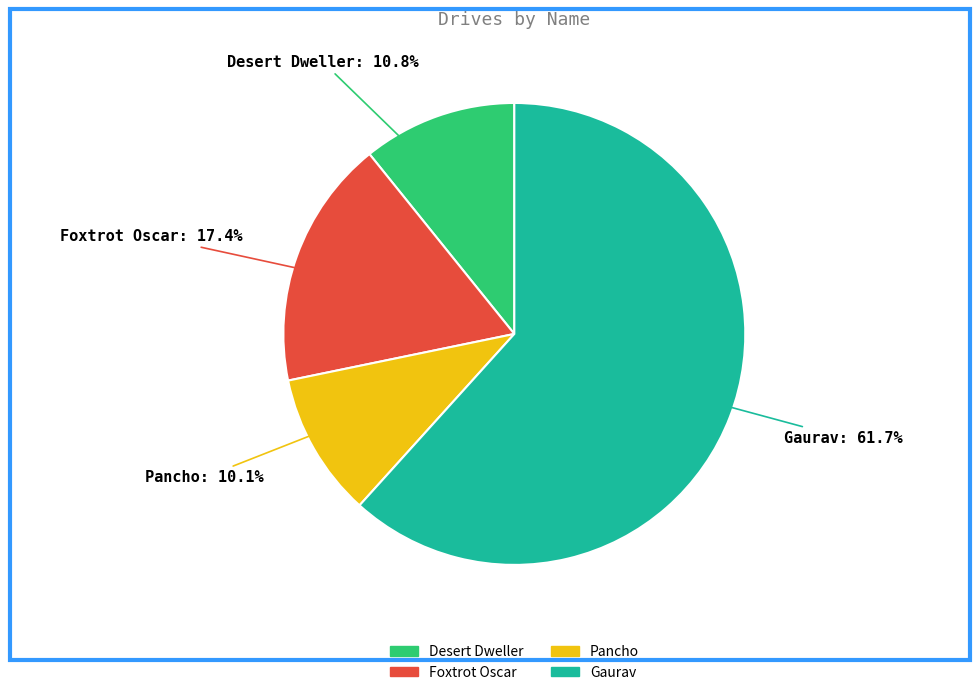

To the nearest percent, what is the difference between the Desert Dweller and Foxtrot Oscar slice percentages?

7%